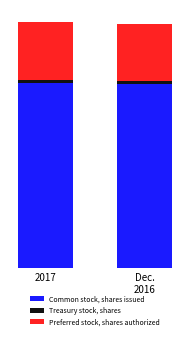

Which series has the largest total across all categories?

Common stock, shares issued